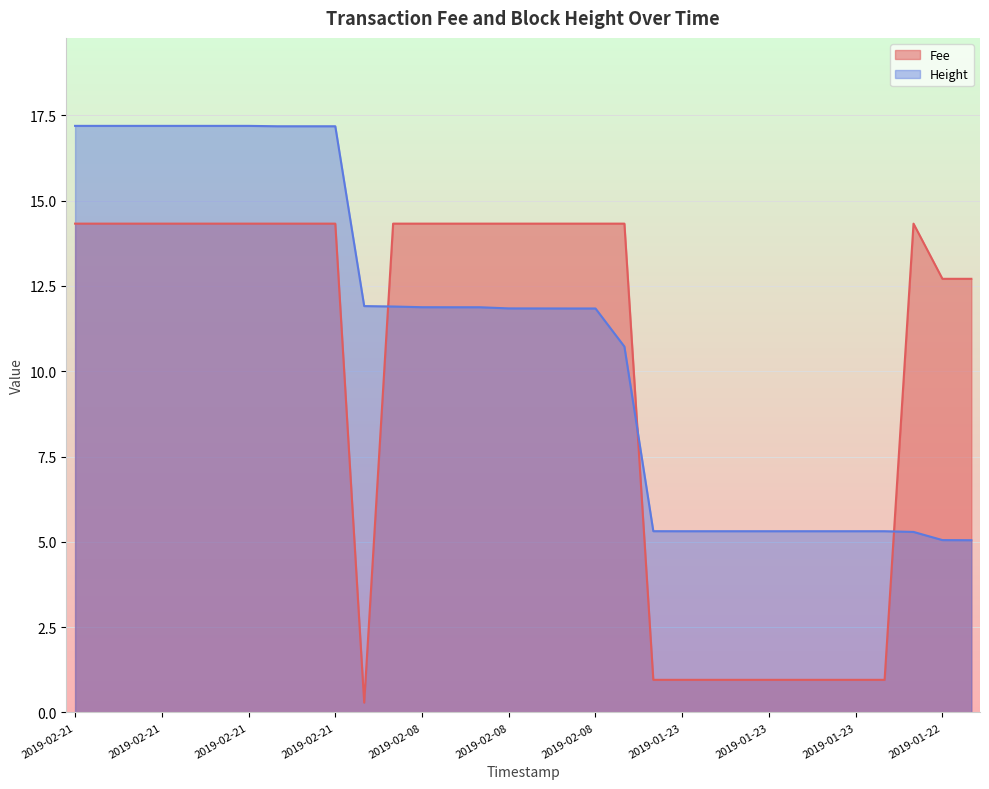

How many data points does each series have?

32